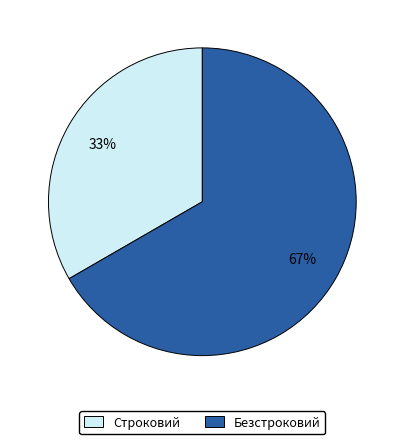

To the nearest percent, what is the combined percentage of Строковий and Безстроковий?

100%